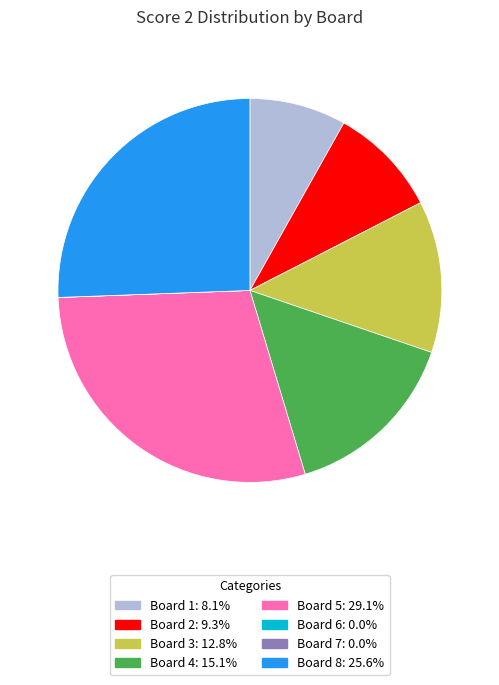

Combined, do Board 8: 25.6% and Board 2: 9.3% account for over 50%?

No